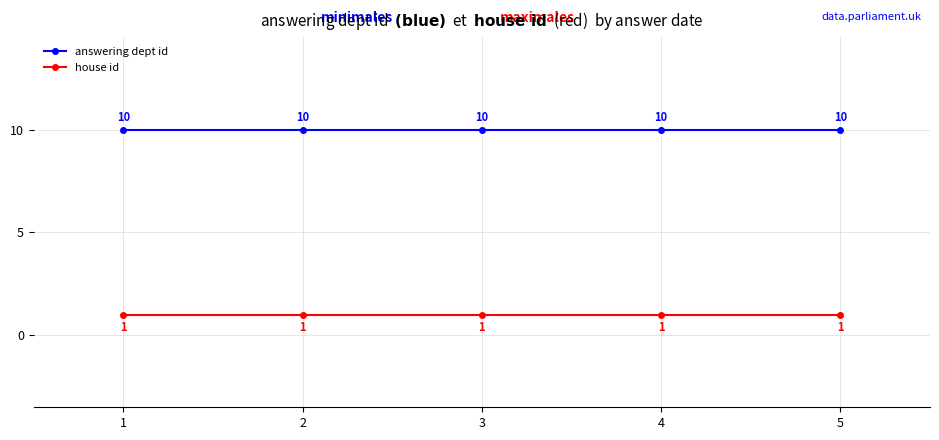

What is the maximum value for answering dept id?

10